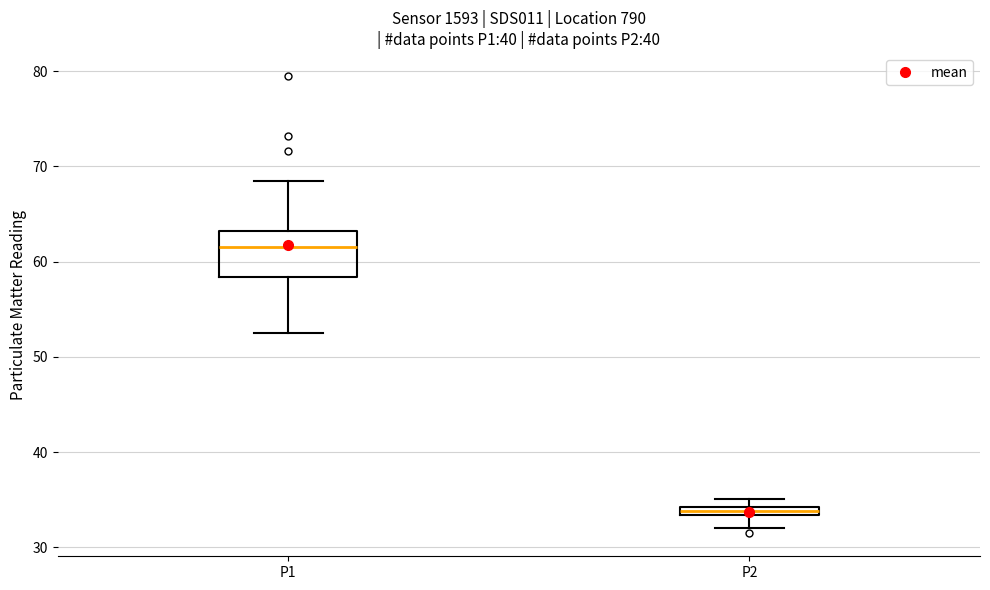

Where does the lower whisker of the box for P2 end on the y-axis? The values are not printed on the chart, so give them approximately, as read against the axis.

32